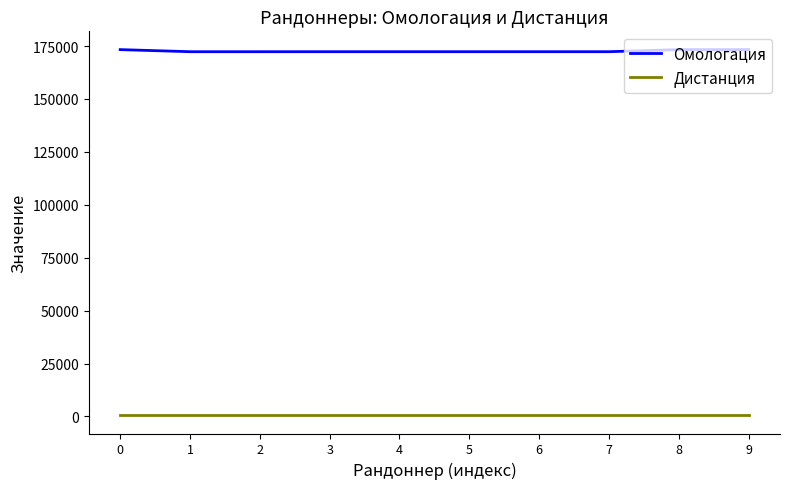

Rank the series at 0 from lowest to highest value.

Дистанция, Омологация